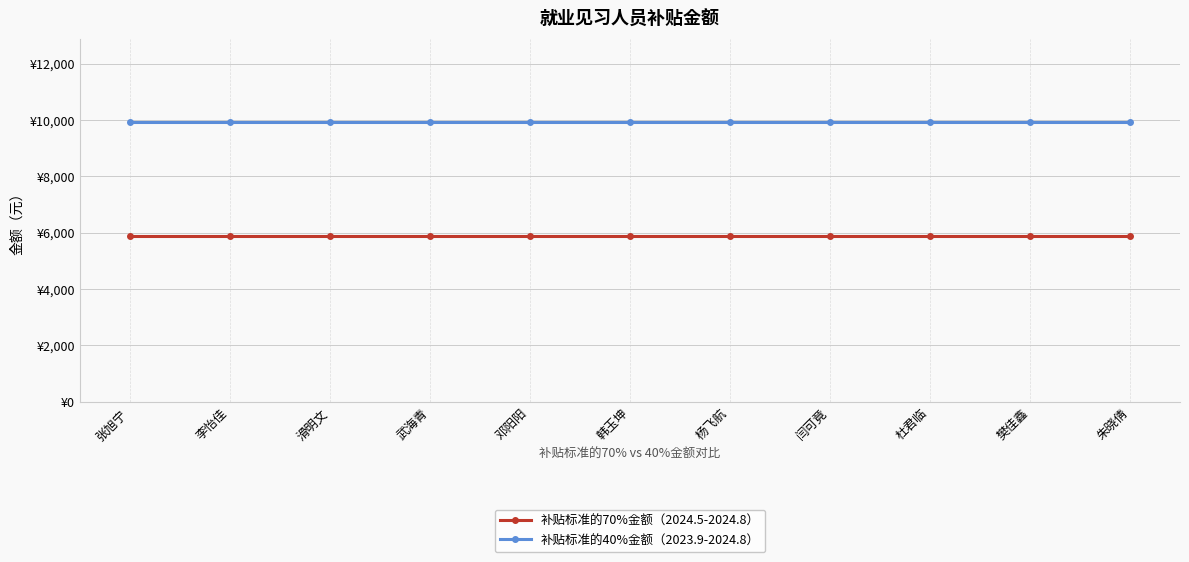

What is the label of the 2nd point from the left?

李怡佳